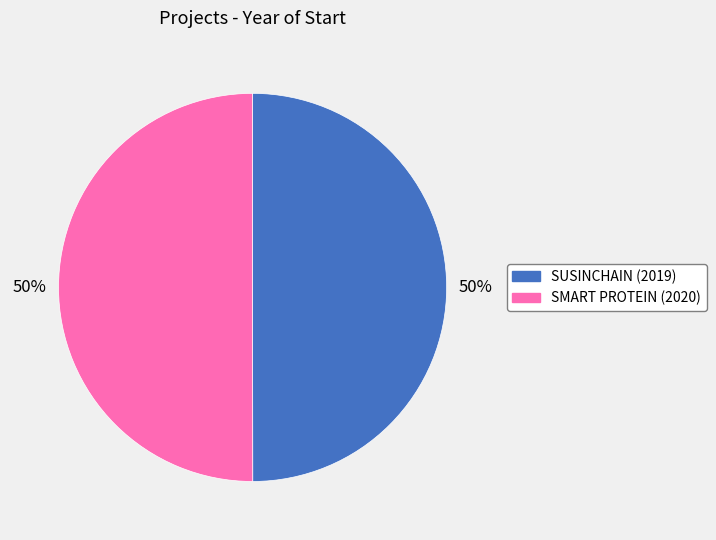

To the nearest percent, what is the average slice percentage?

50%